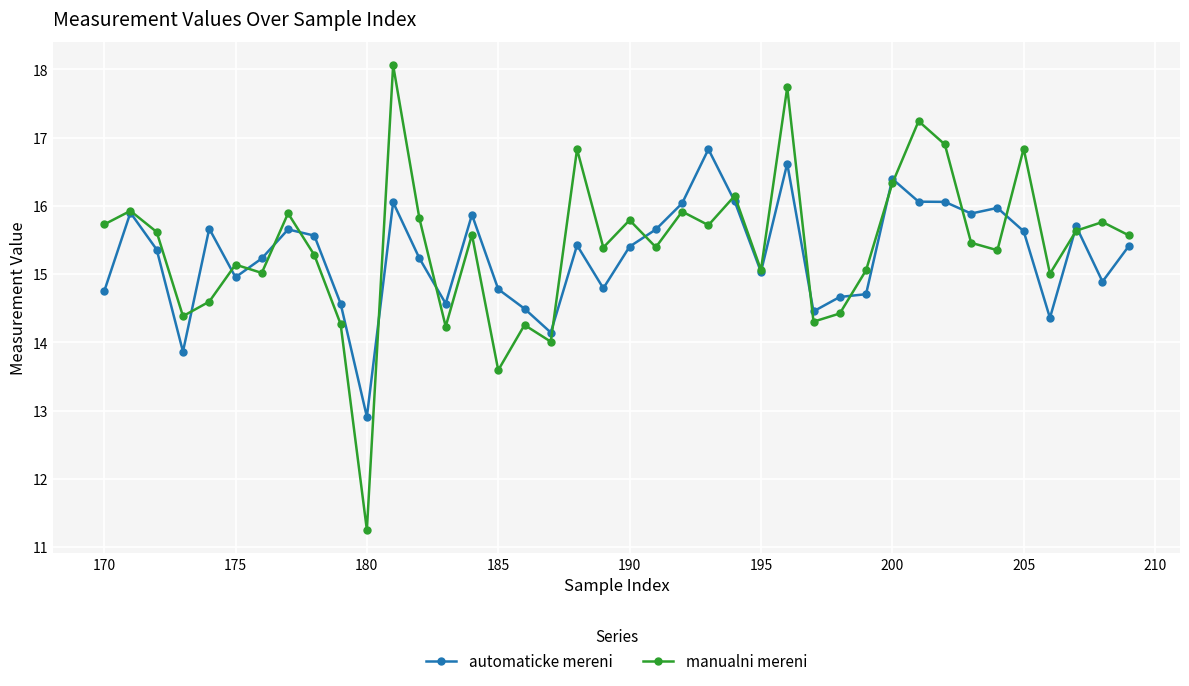

List the series in order of their overall mean, highest first.

manualni mereni, automaticke mereni